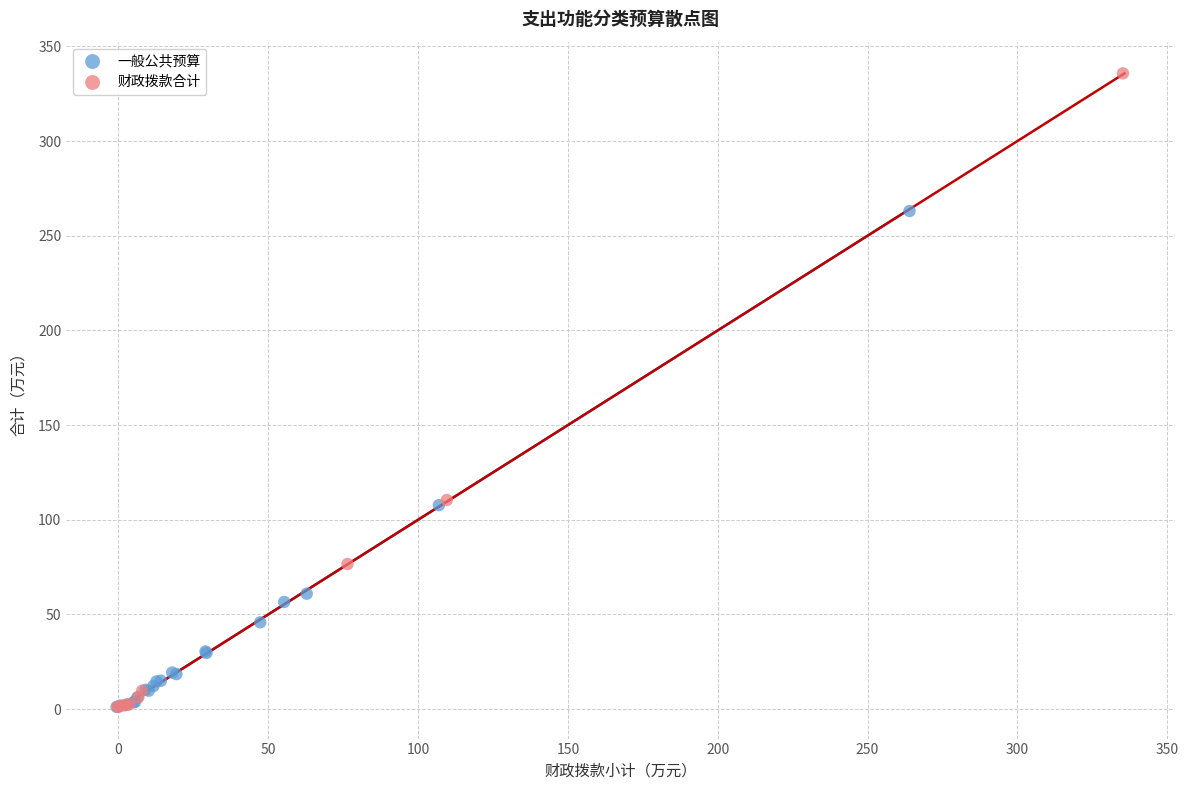

Which series reaches the maximum Y coordinate?

财政拨款合计